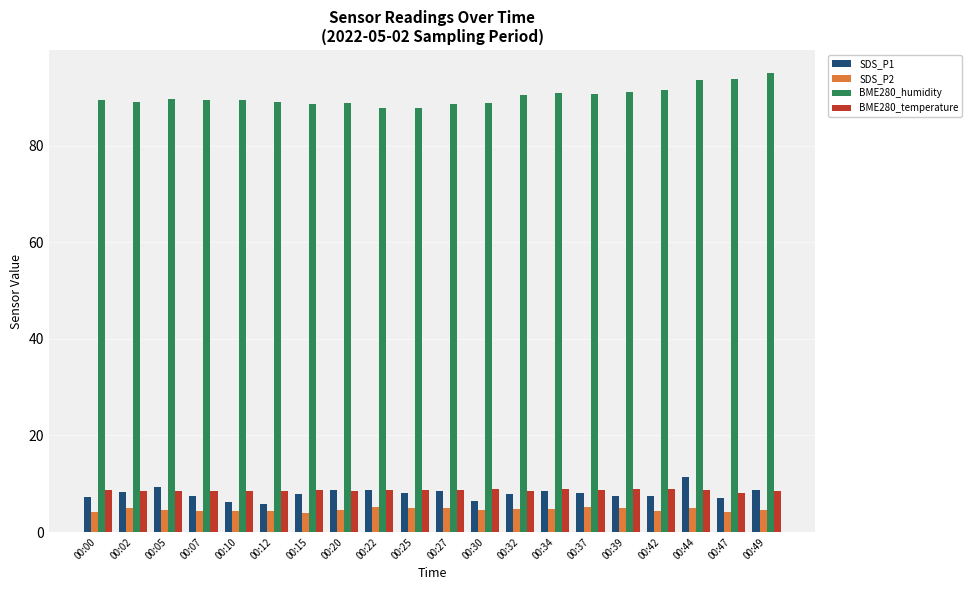

What is the difference between the highest and lowest values at 00:30?

84.1